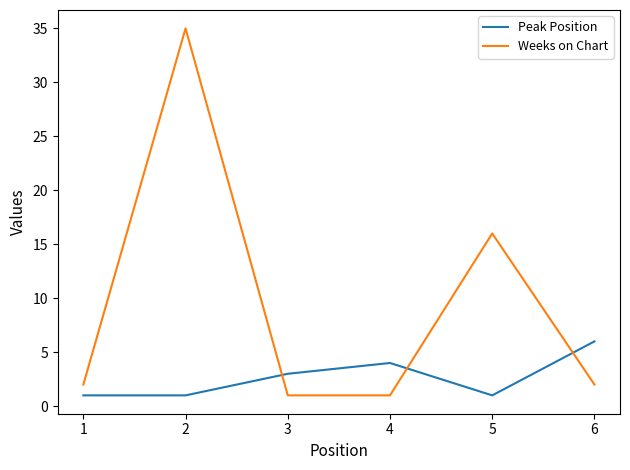

Which series changed the most between 1 and 4?

Peak Position